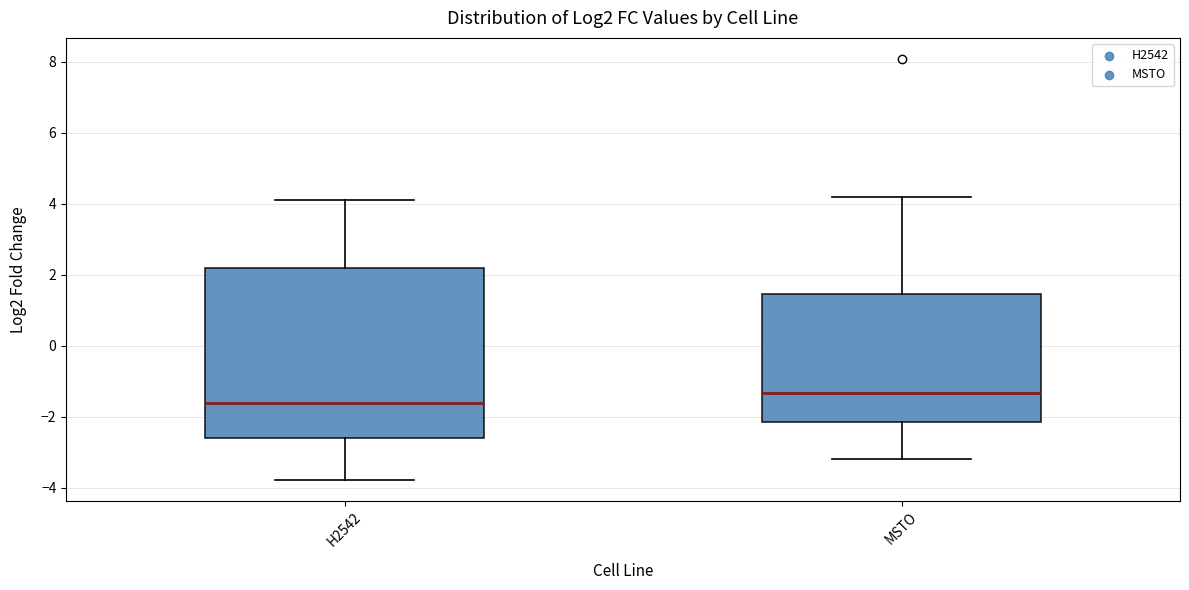

Comparing the boxes themselves (not the whiskers), which one is the tallest?

H2542